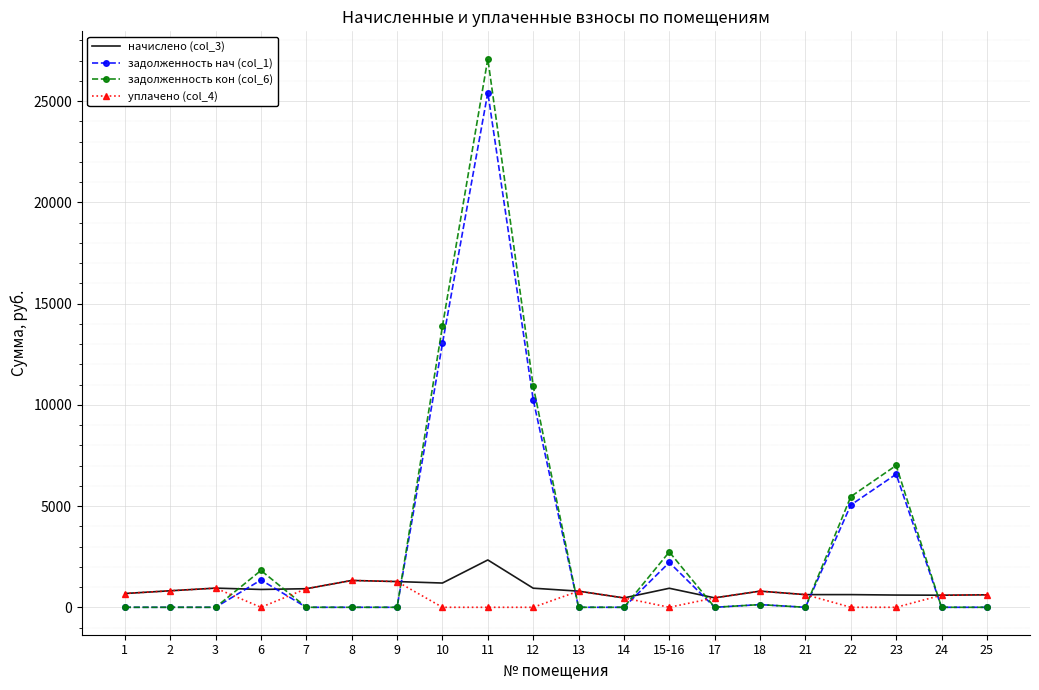

What is the greatest value displayed?

27091.4